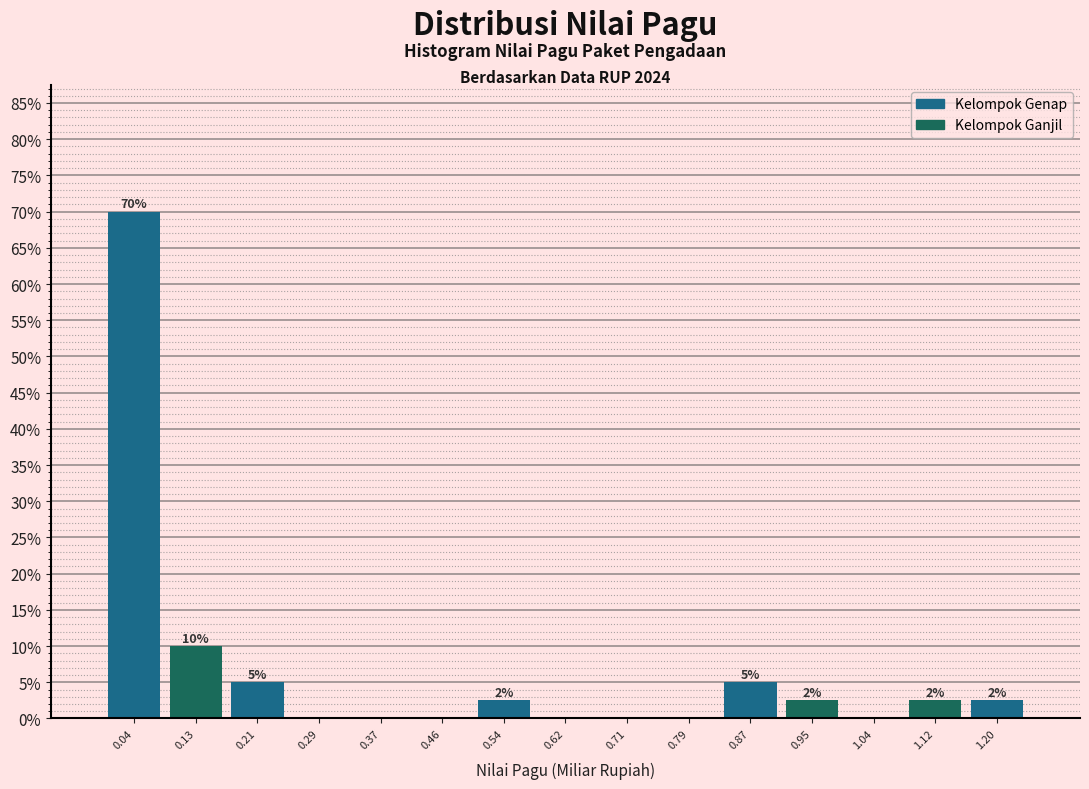

Which range on the x-axis has the tallest bar?

0.00 to 0.08